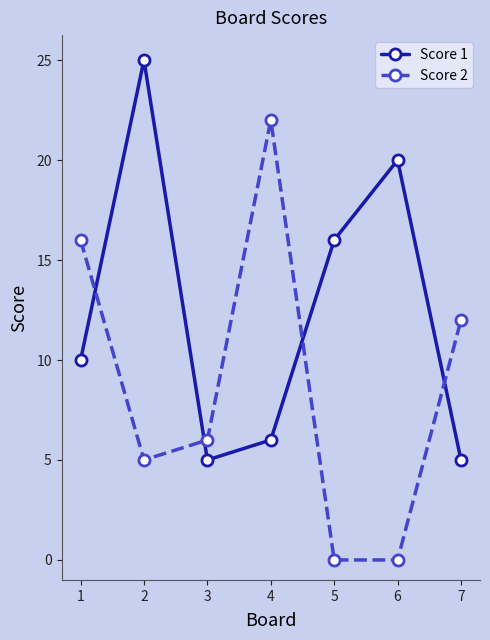

List the series in order of their overall mean, lowest first.

Score 2, Score 1